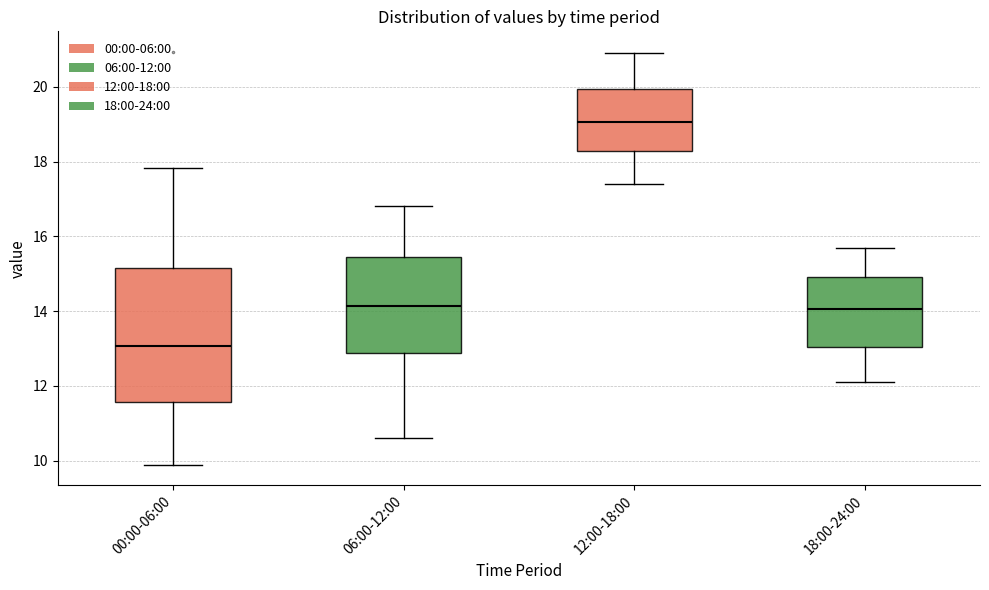

Which box has the lowest median line?

00:00-06:00